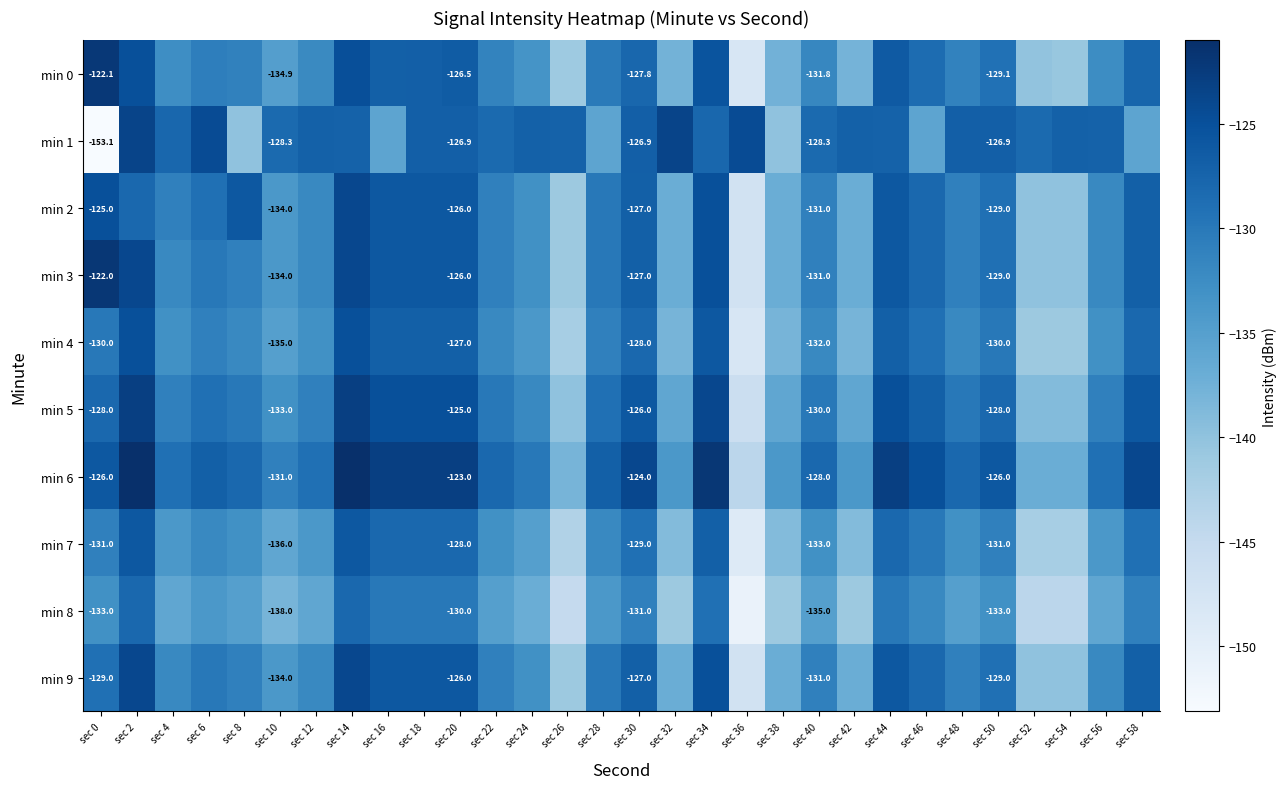

At which category does the chart reach its minimum across all series?

sec 0